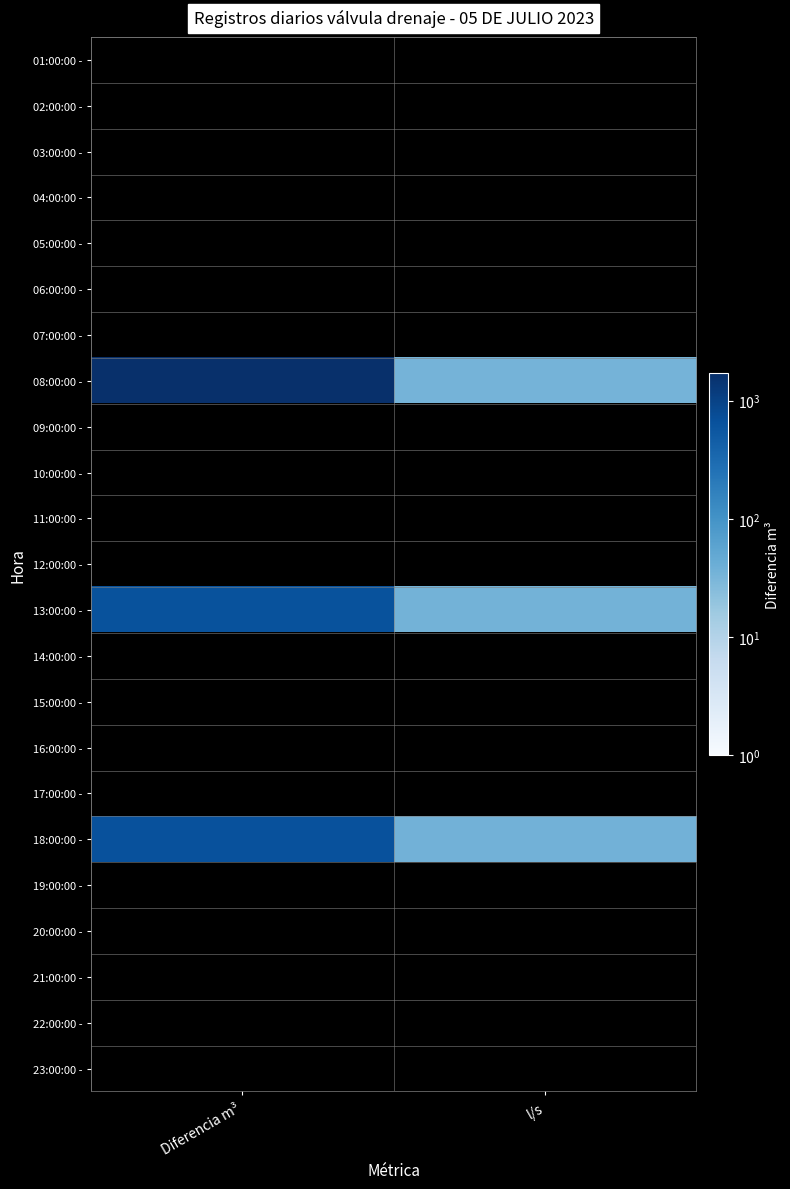

At which category does the chart reach its peak across all series?

Diferencia m³